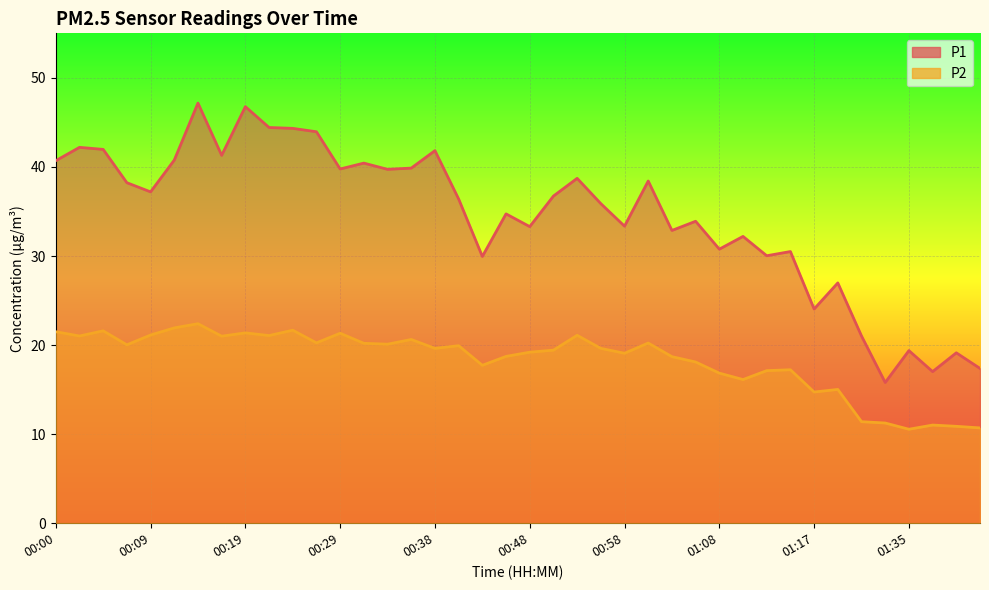

Is it true that P1 equals 55.9 at 01:00?

False